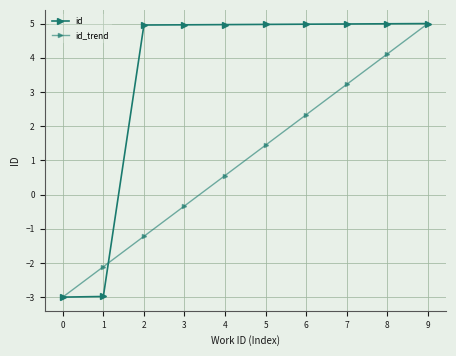

Rank the series by their maximum value, from lowest to highest.

id, id_trend